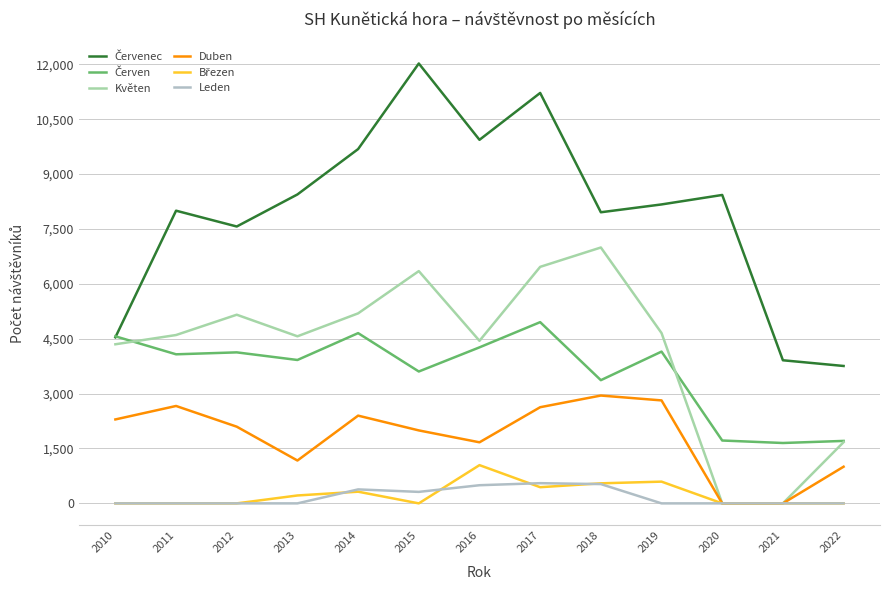

What is the difference between the highest and lowest values at 2015?

12022